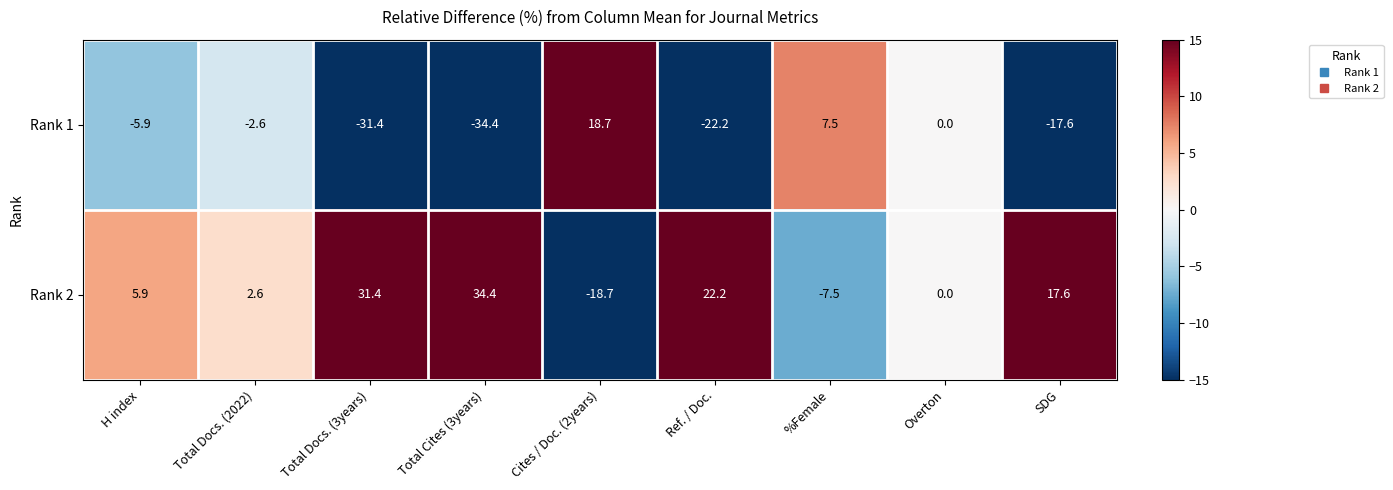

List the series in order of their peak value, lowest first.

Rank 1, Rank 2